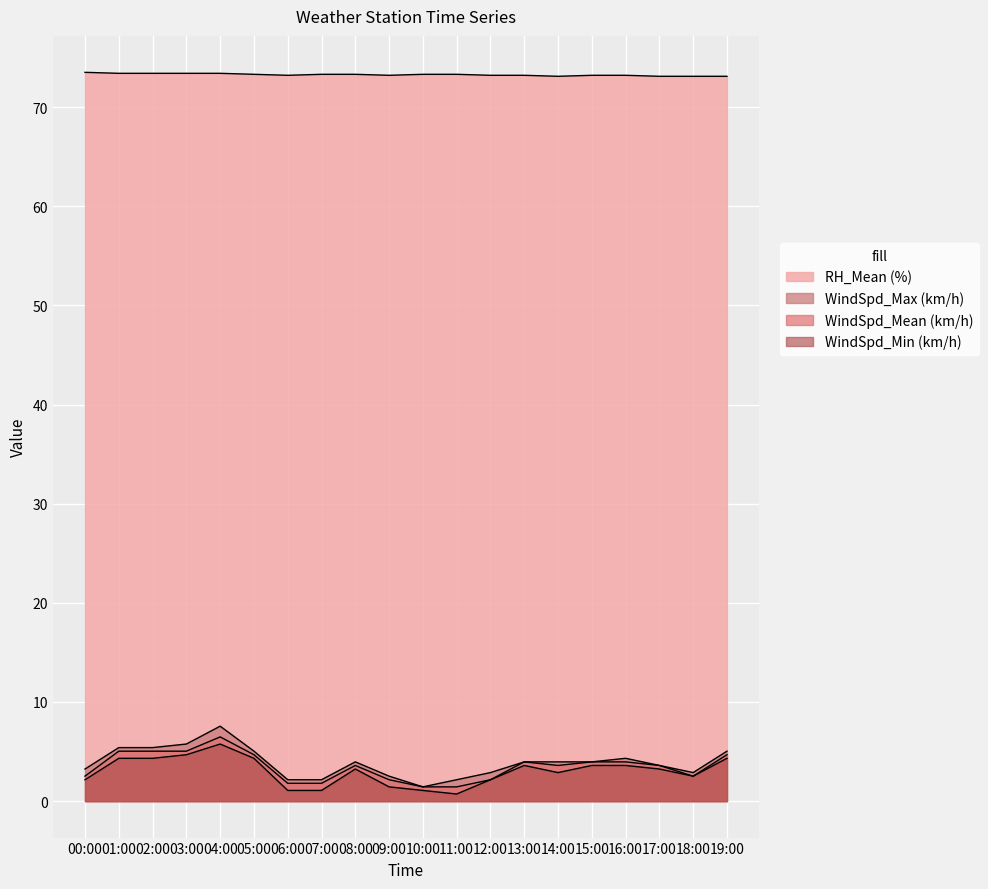

What position from the right is 12:00?

8